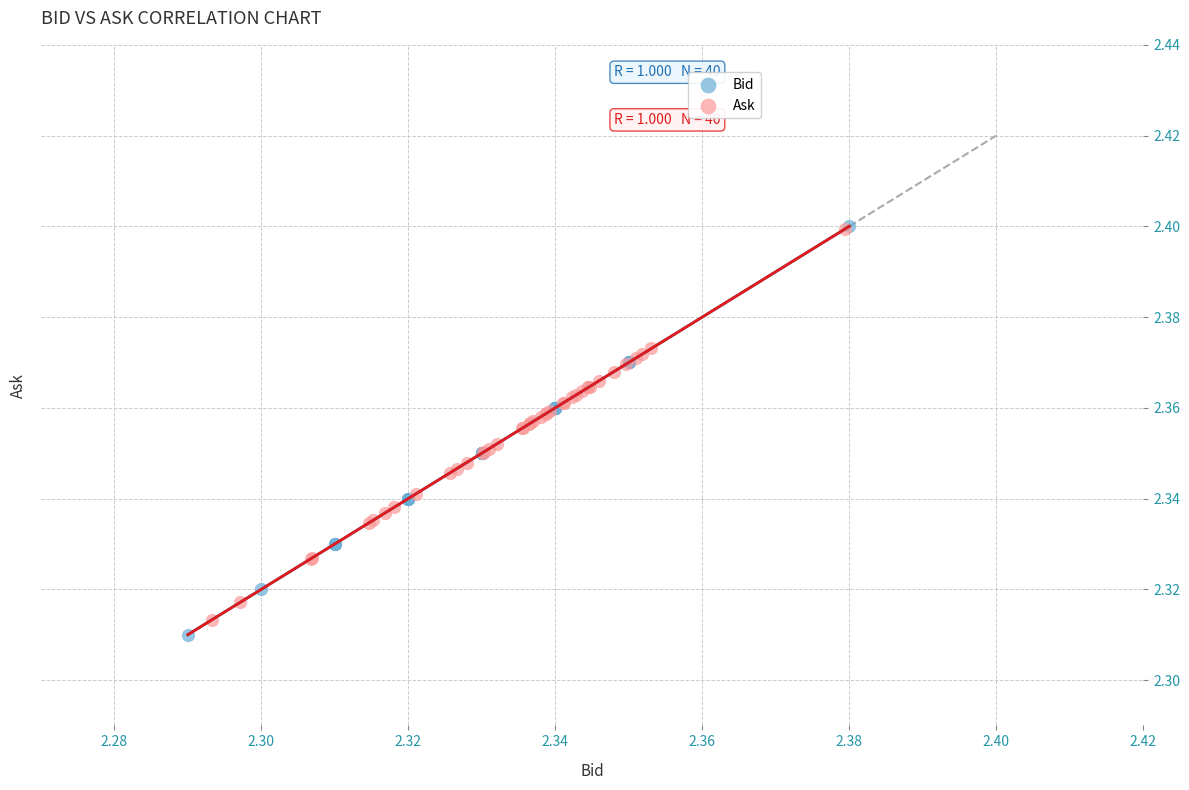

Which series reaches the minimum Y coordinate?

Bid